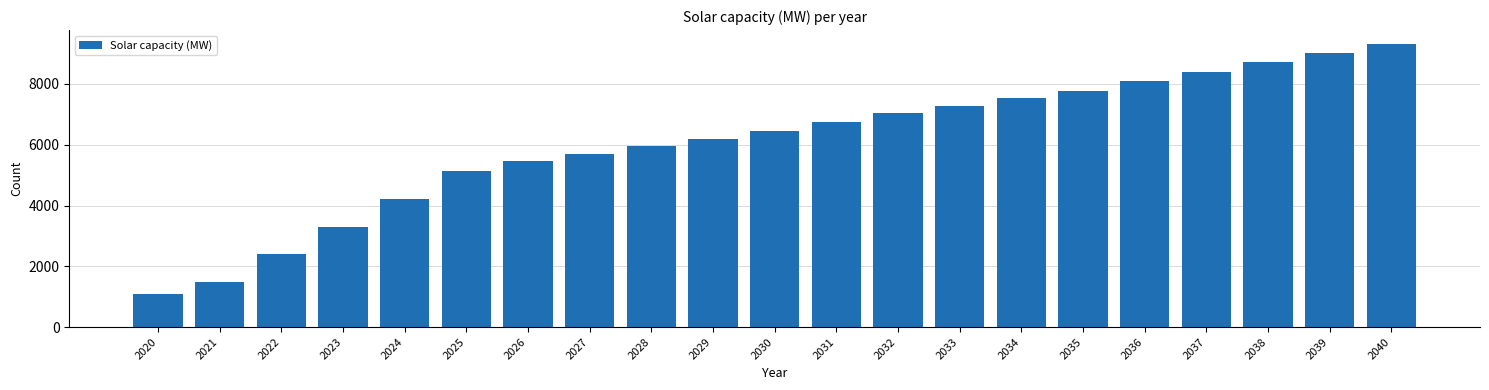

Reading right to left, list all the values displayed in this chart.

2040=9307.0	2039=9007.0	2038=8707.0	2037=8407.0	2036=8107.0	2035=7777.0	2034=7527.0	2033=7277.0	2032=7037.0	2031=6747.0	2030=6467.0	2029=6192.4	2028=5945.1	2027=5703.1	2026=5466.0	2025=5133.4	2024=4217.4	2023=3303.4	2022=2391.9	2021=1482.3	2020=1078.7